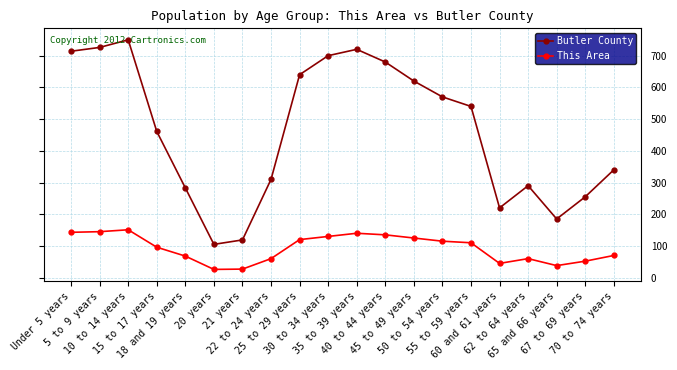

What is the lowest value of the Butler County series?

105